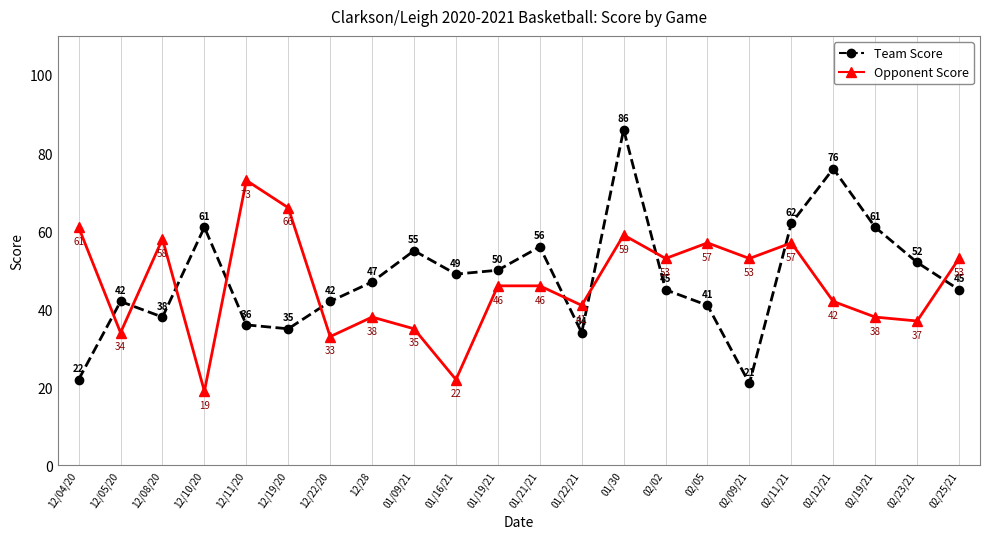

Which category has the highest value across all series?

01/30